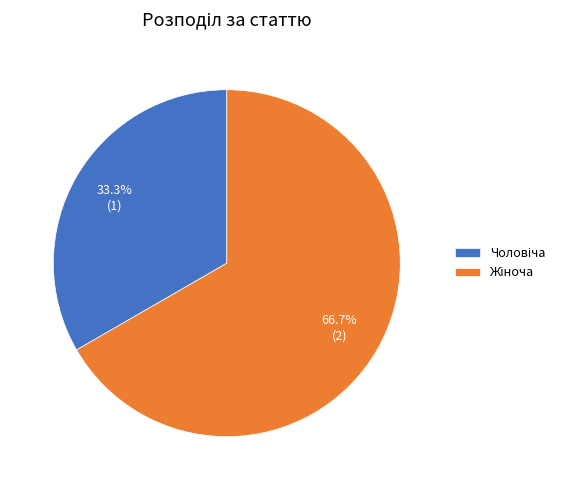

Is there a majority slice in this chart?

Yes